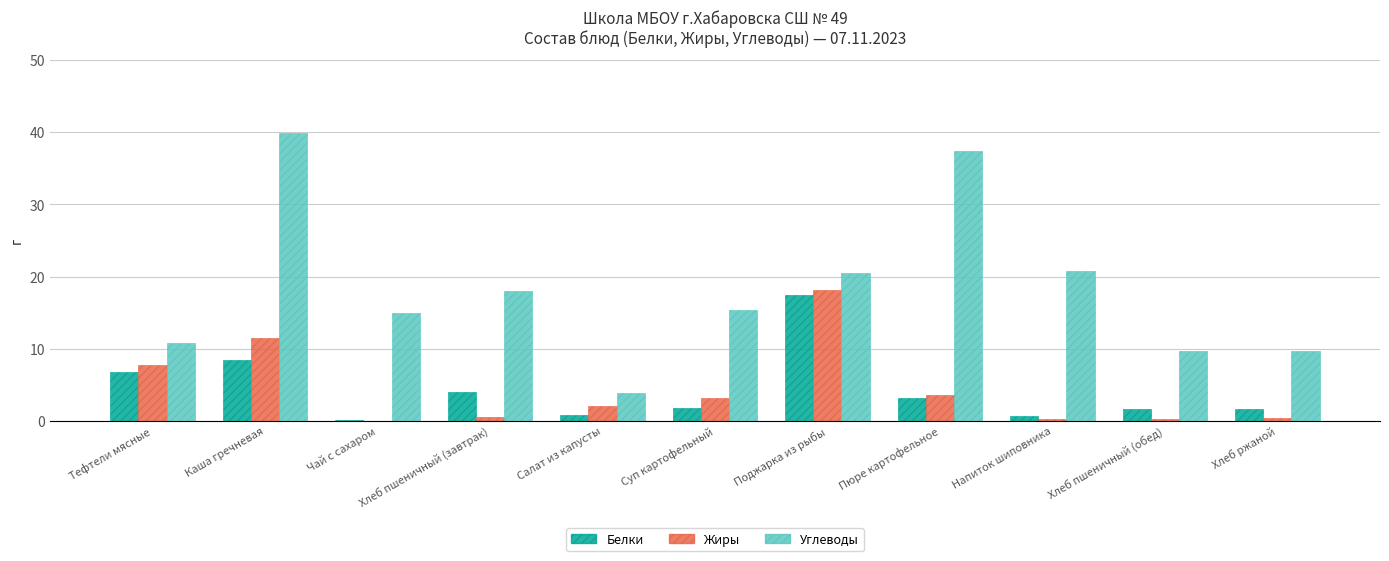

The Белки series shows 5.0 at Каша гречневая. True or false?

False